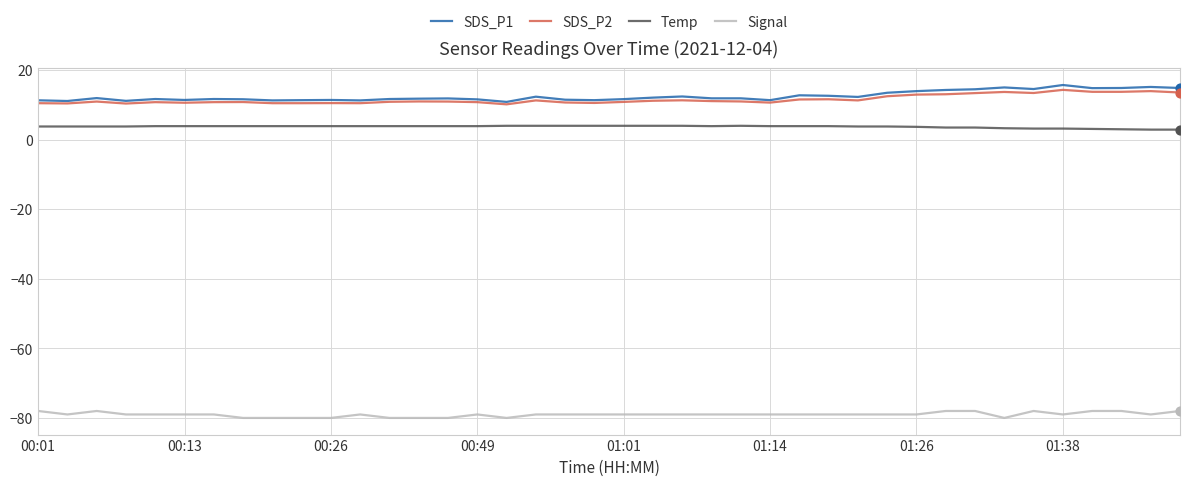

What is the smallest value displayed?

-80.0